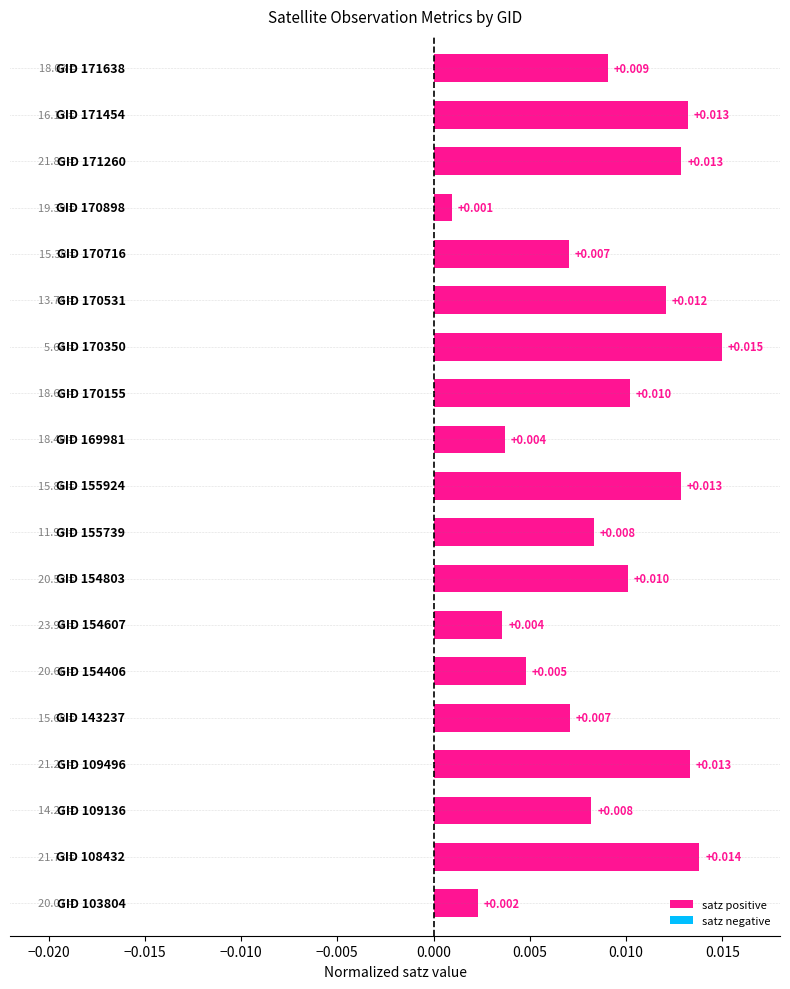

Count the number of categories in the chart.

19